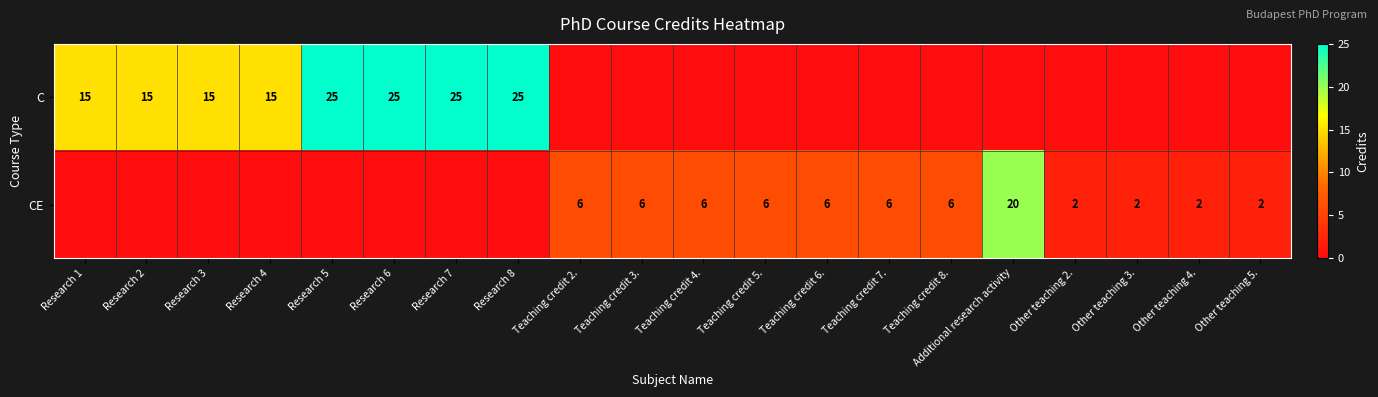

What is the difference between the highest and lowest values at Teaching credit 4.?

6